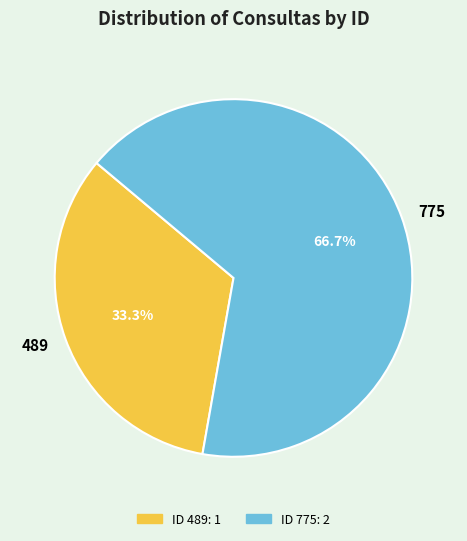

To the nearest percent, what percentage of the pie is 775?

67%